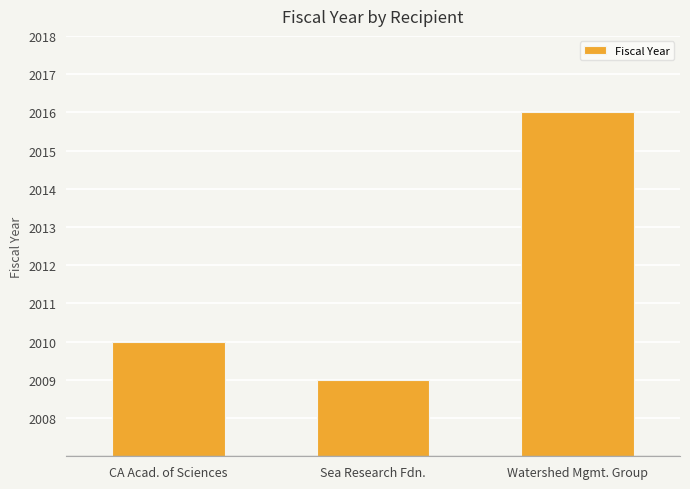

Between Watershed Mgmt. Group and CA Acad. of Sciences, which is larger?

Watershed Mgmt. Group